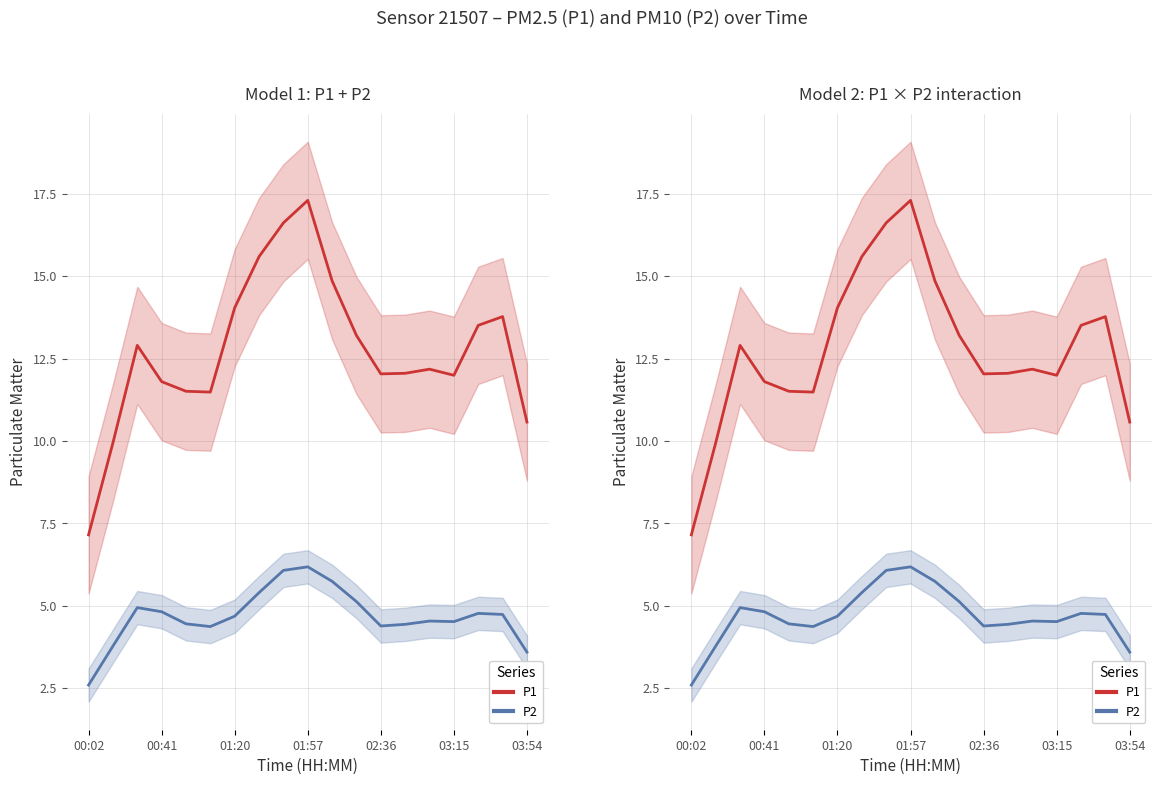

What is the lowest value of the P1 series?

7.2